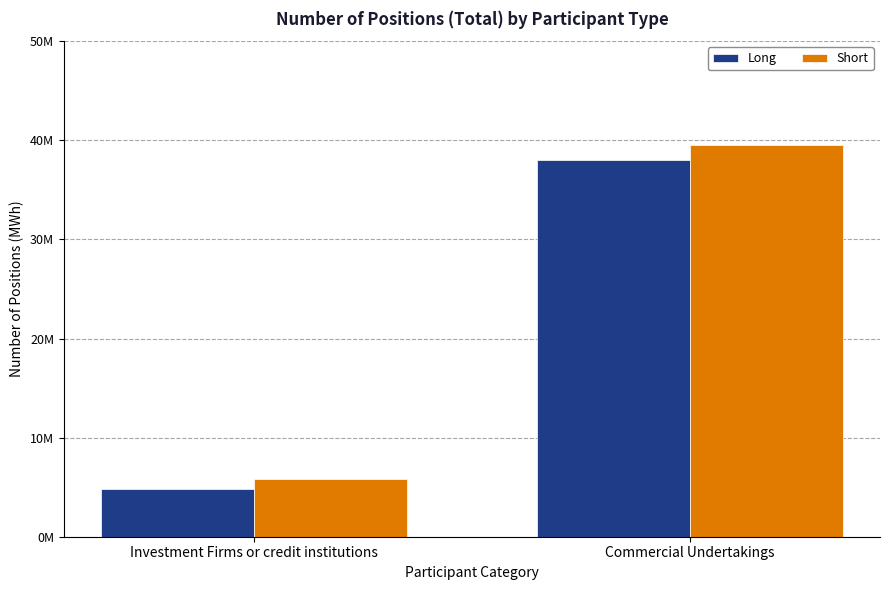

What are all the series names shown in the legend?

Long, Short